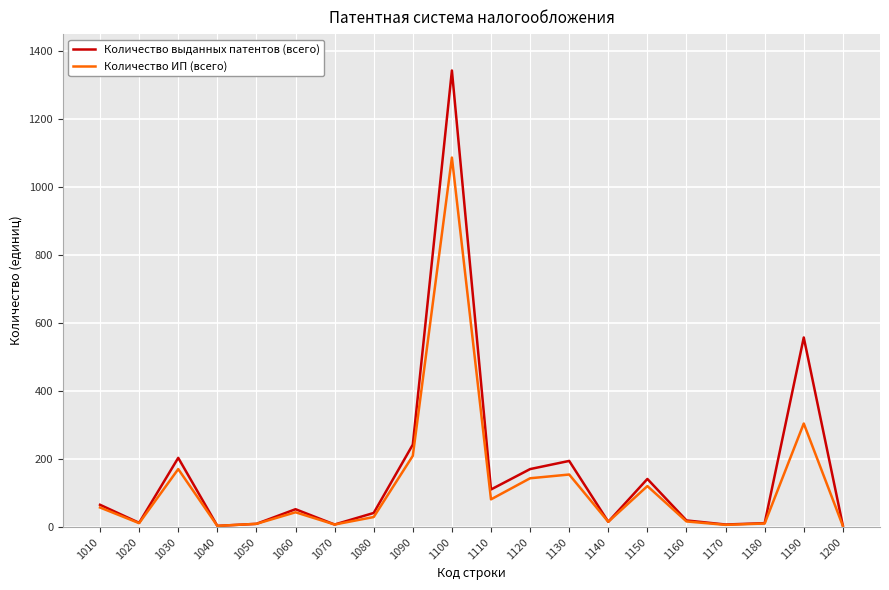

At which label does Количество выданных патентов (всего) reach its peak?

1100